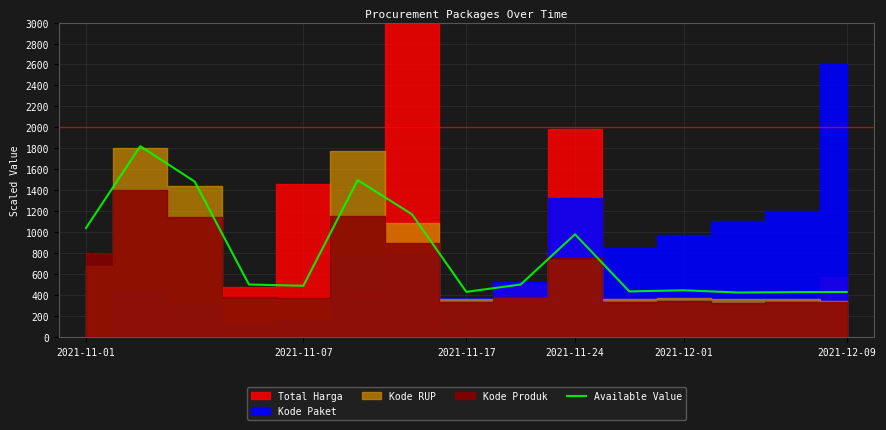

What is the highest value of the Available Value series?

1820.0